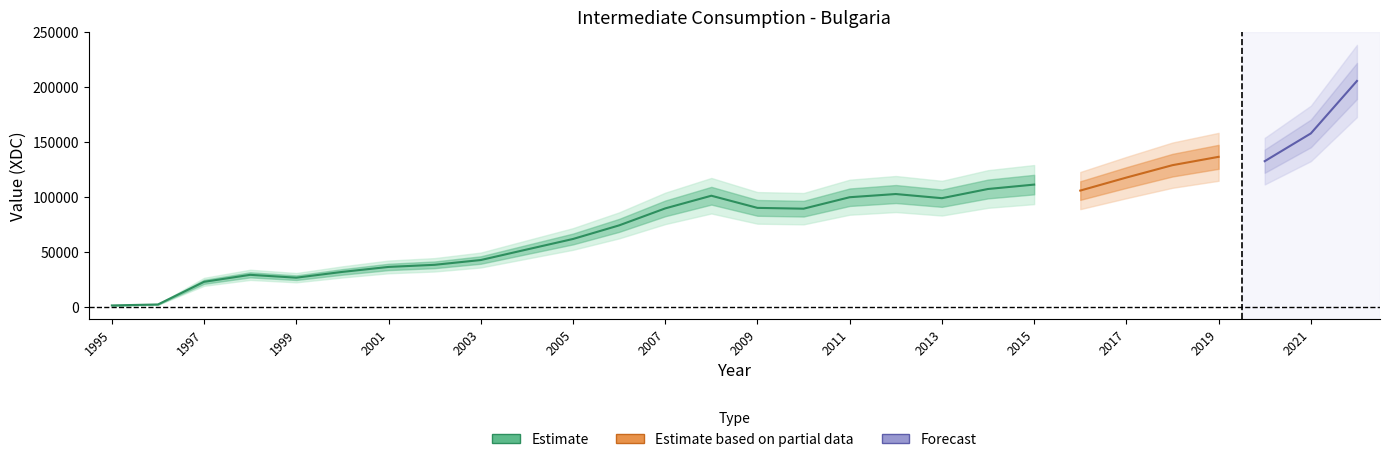

True or false: the data shows 132656.7 at 2020.

True